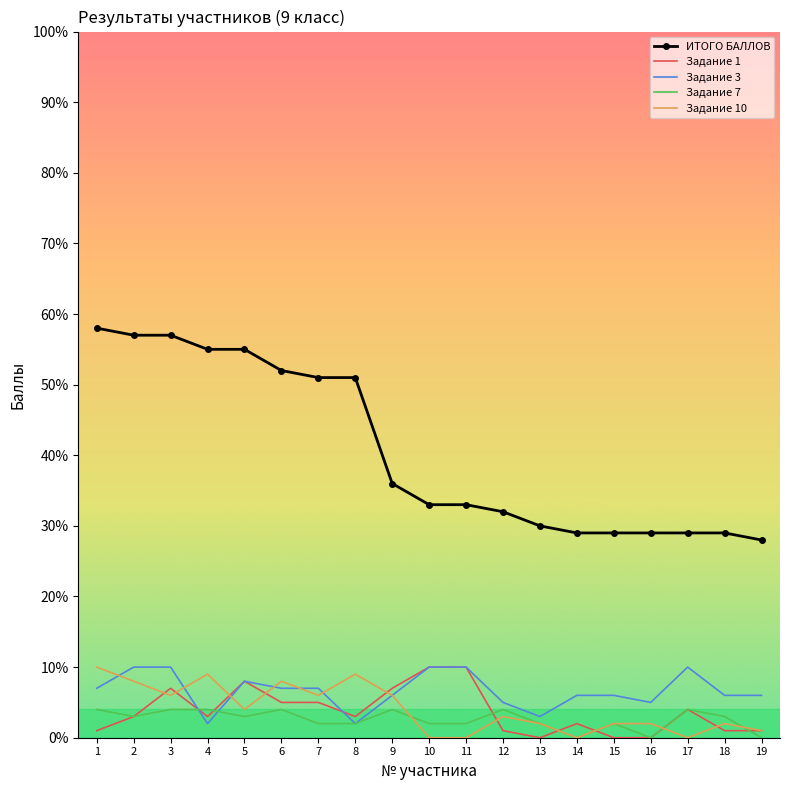

What is the highest value of the Задание 10 series?

10